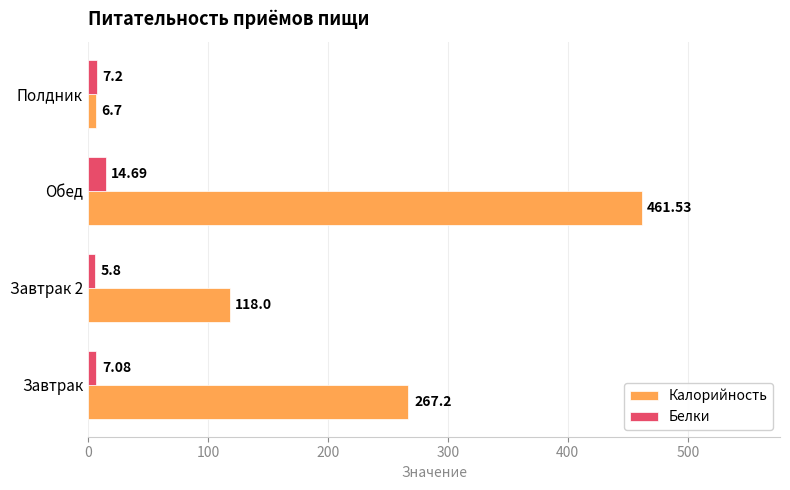

List the series in order of their peak value, highest first.

Калорийность, Белки